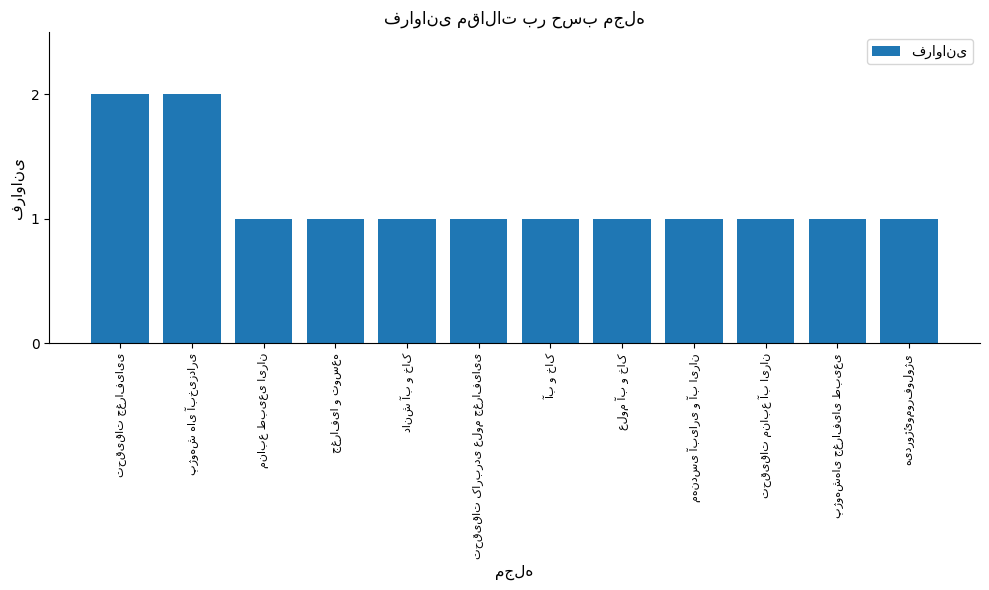

What is the sum of all values?

14